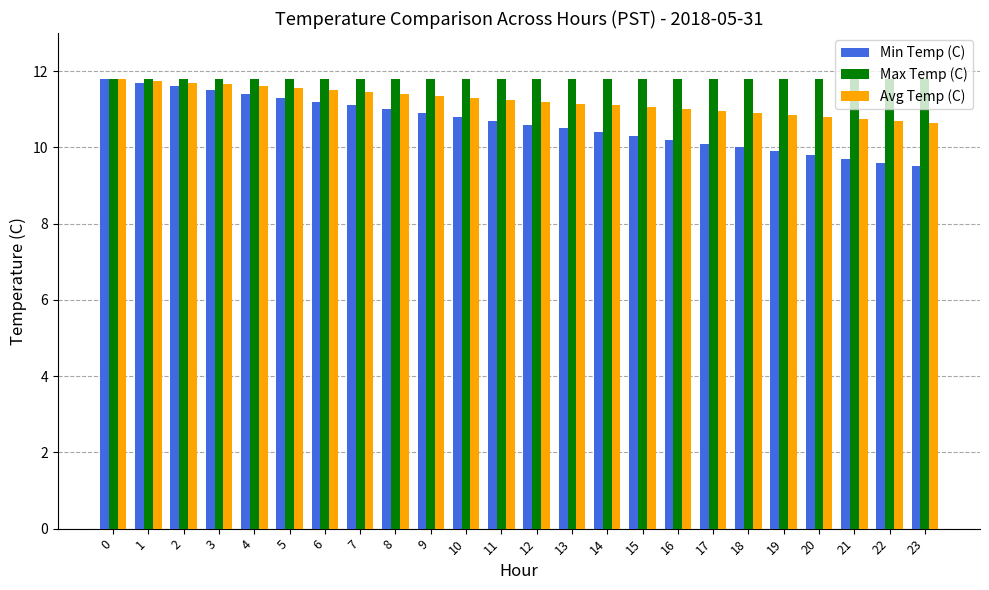

Which series has the largest total across all categories?

Max Temp (C)